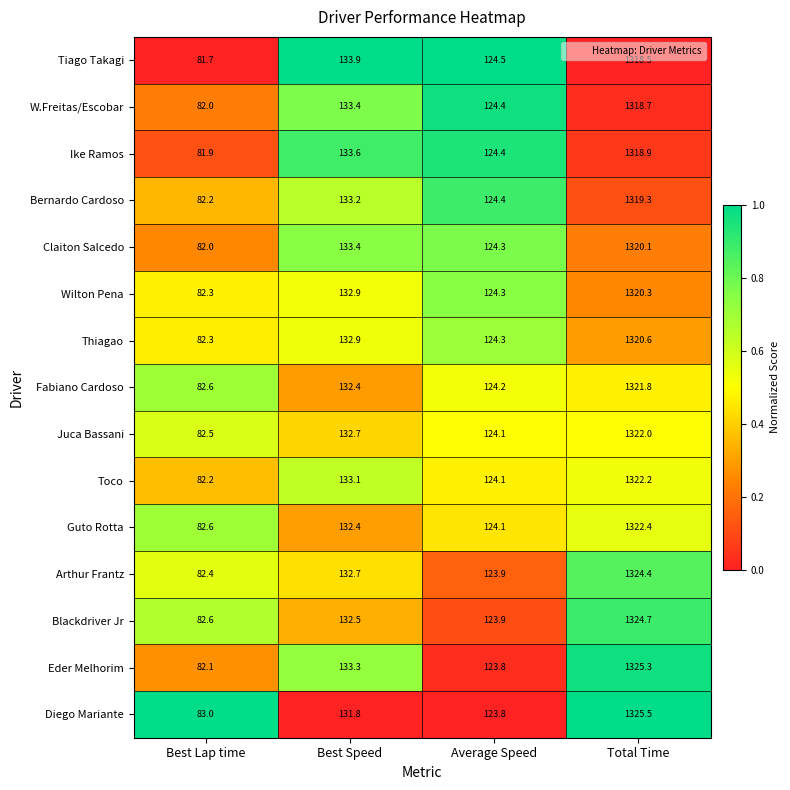

What is the greatest value displayed?

1325.5